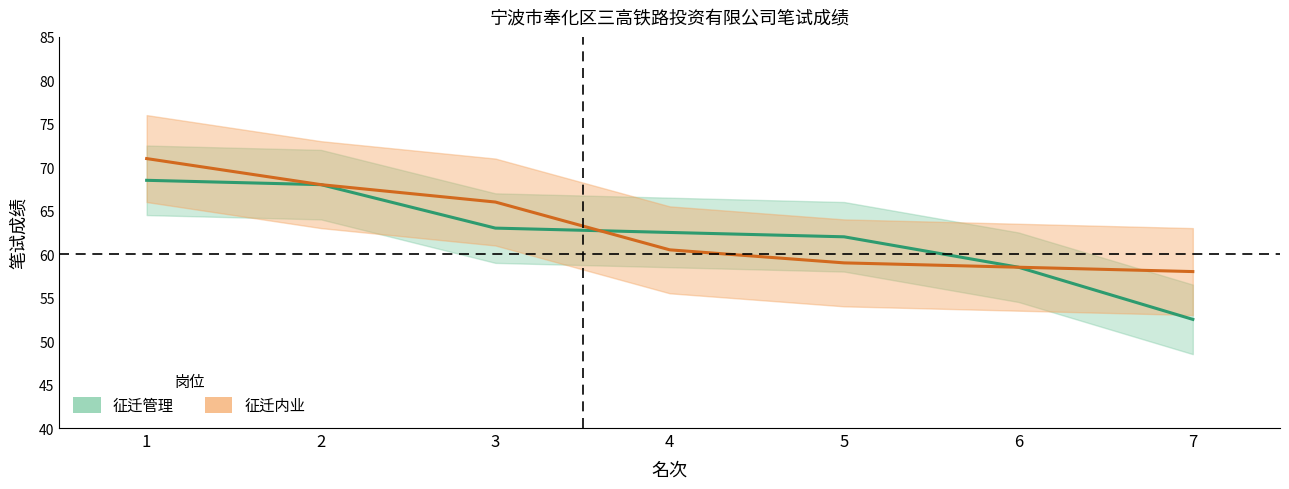

At which label does 征迁管理 first exceed 62?

1